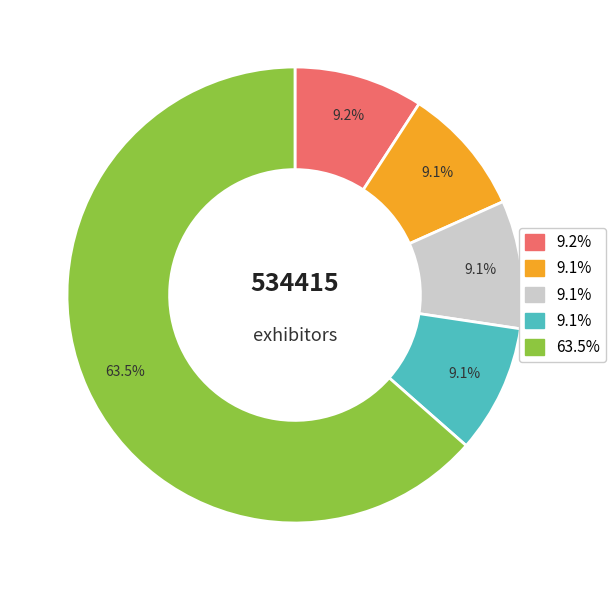

Is there a majority slice in this chart?

Yes